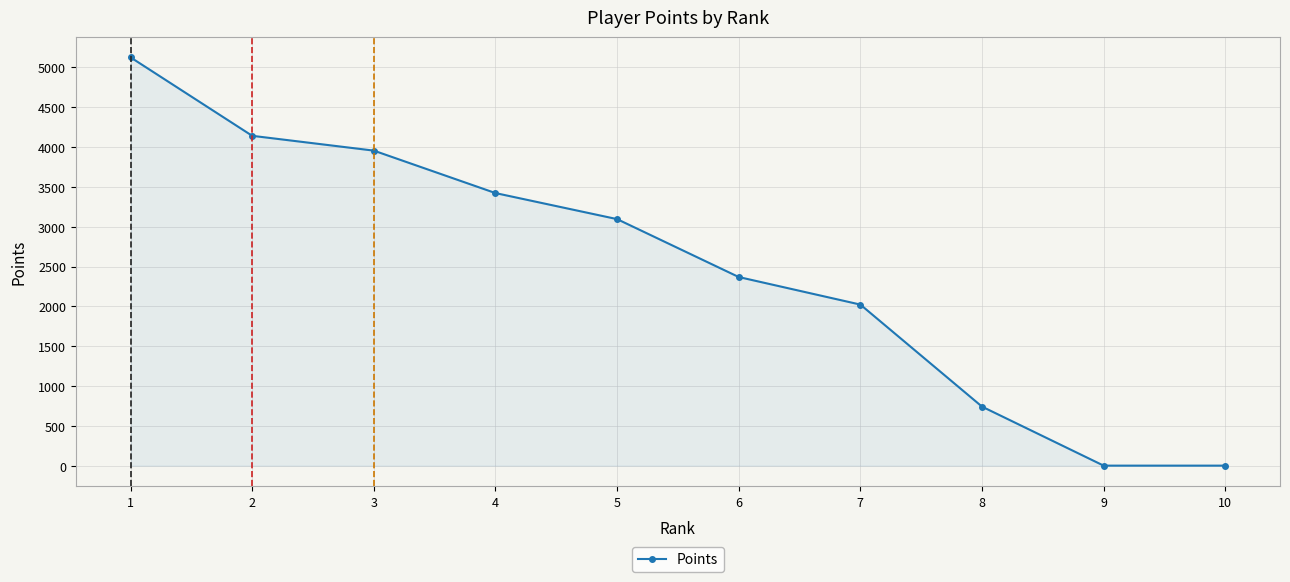

Rank the categories by value from lowest to highest.

9, 10, 8, 7, 6, 5, 4, 3, 2, 1